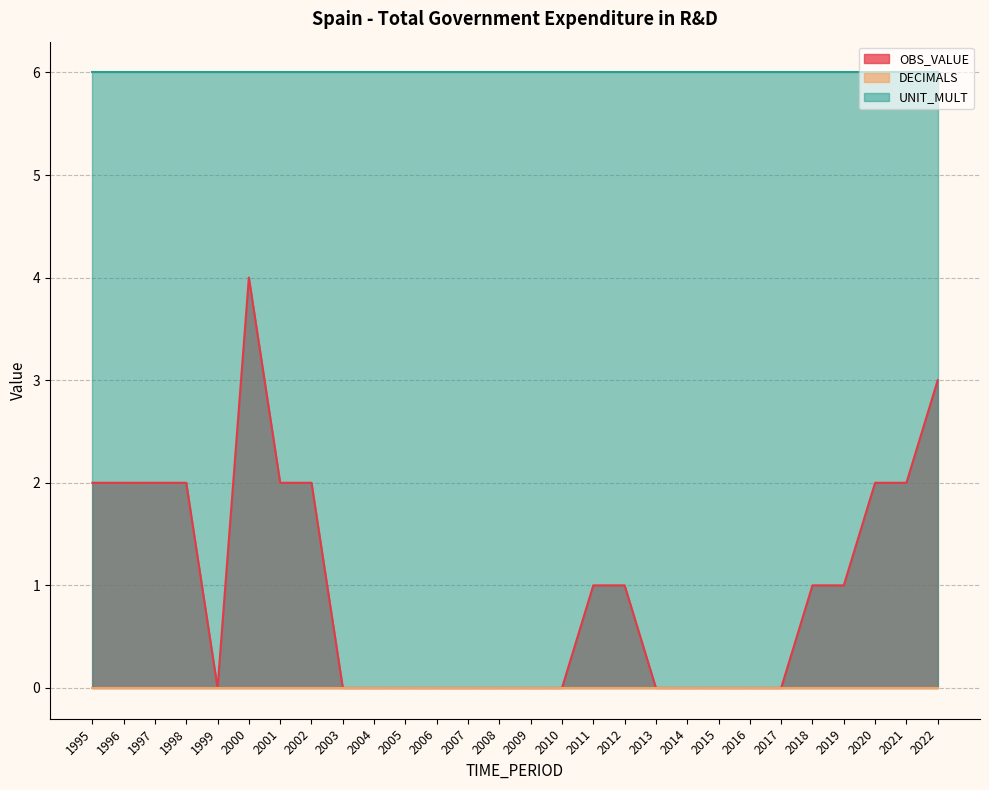

The OBS_VALUE series shows 2 at 2015. True or false?

False